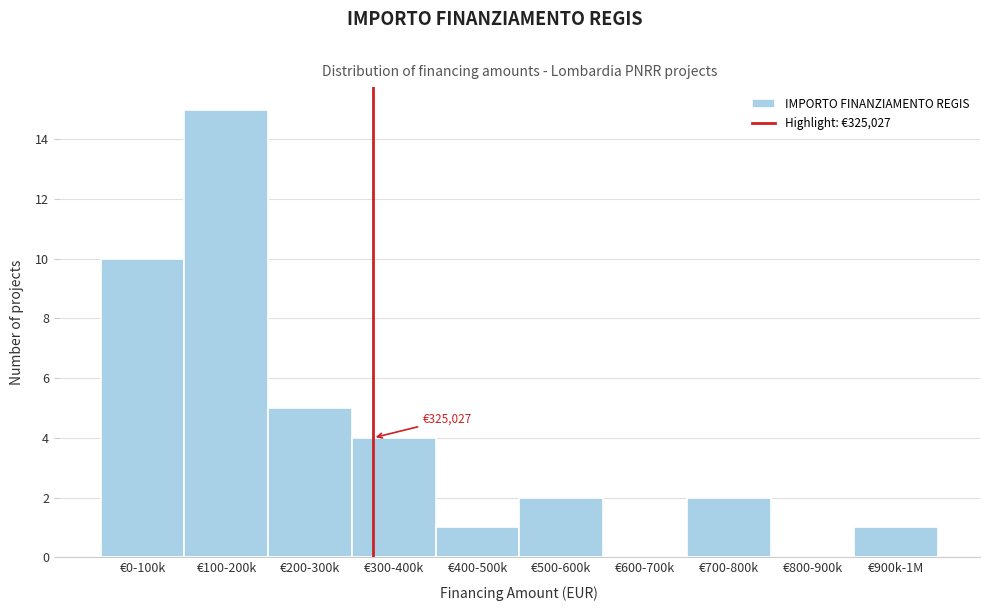

Reading left to right, list all the values displayed in this chart.

€0-100k=10	€100-200k=15	€200-300k=5	€300-400k=4	€400-500k=1	€500-600k=2	€600-700k=0	€700-800k=2	€800-900k=0	€900k-1M=1